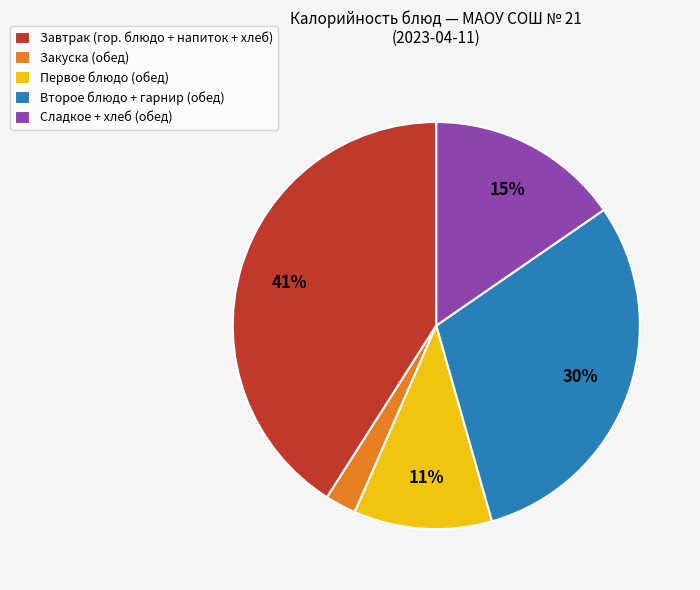

Is there a majority slice in this chart?

No